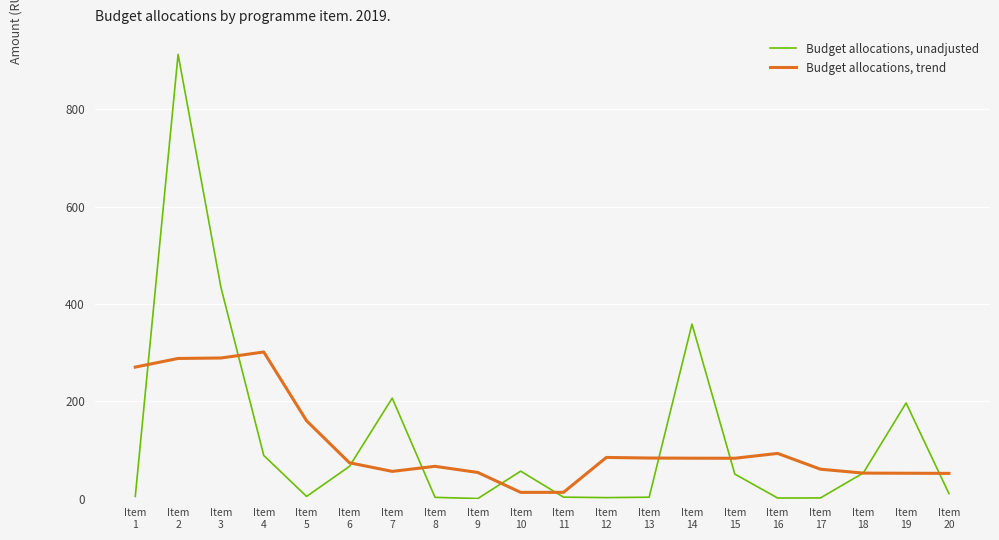

At which category is the sum across all series the highest?

Item
2